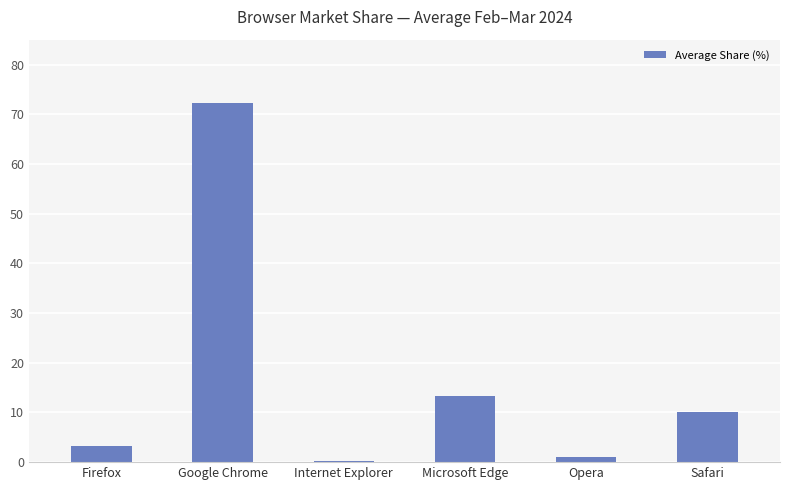

What is the change in value from Opera to Safari?

+9.0